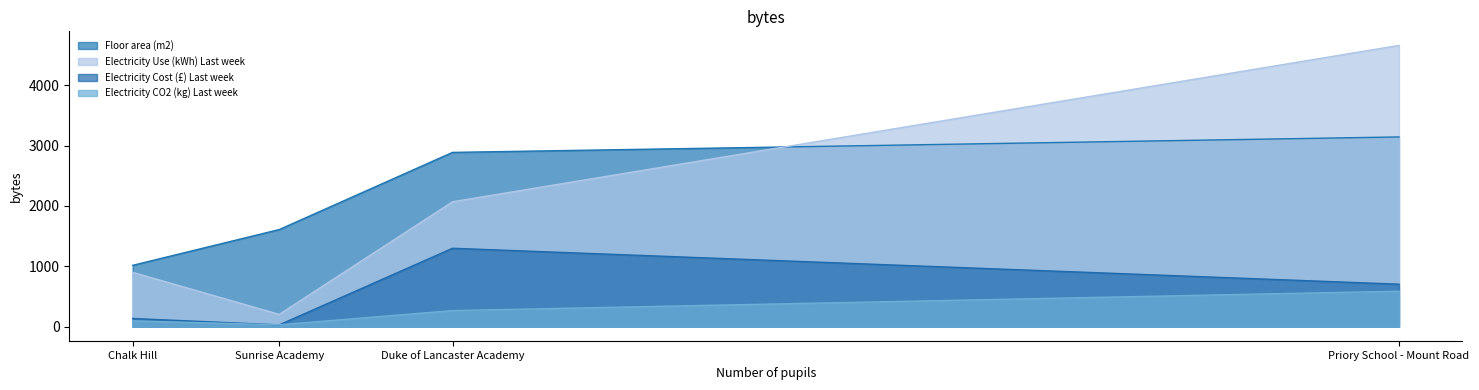

True or false: Electricity CO2 (kg) Last week and Floor area (m2) cross at least once.

False